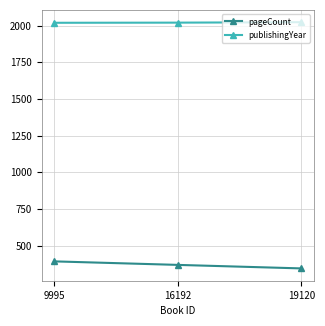

Which series has the widest spread of values?

pageCount